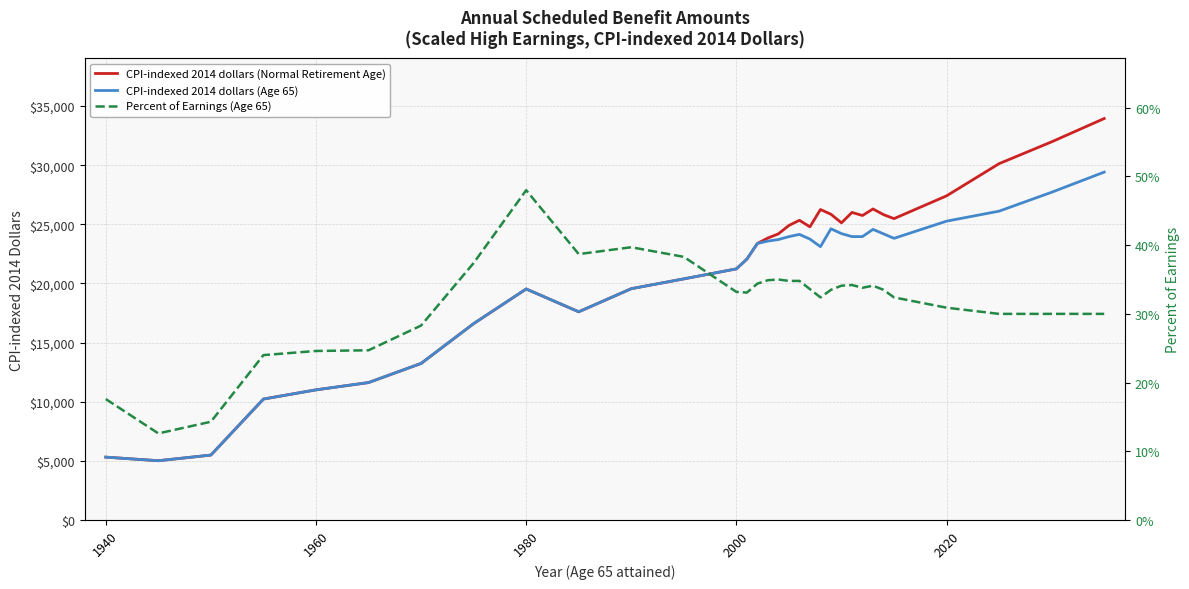

What is the minimum value for CPI-indexed 2014 dollars (Normal Retirement Age)?

5011